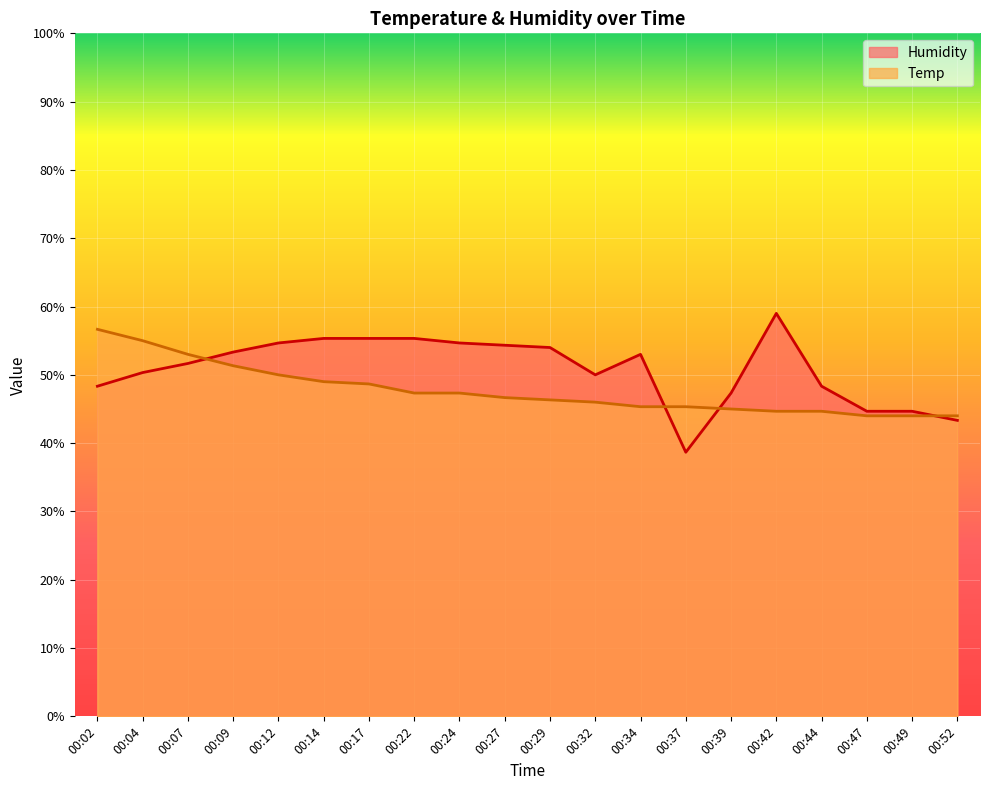

Is it true that Temp equals 55.0 at 00:04?

True